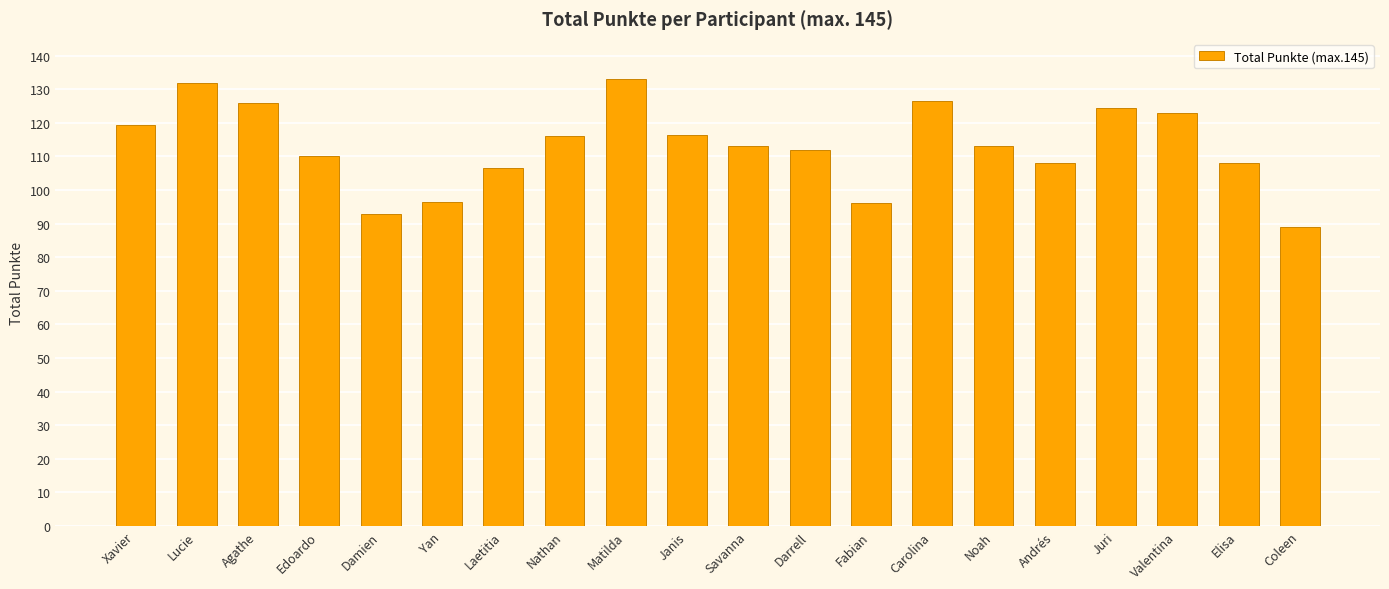

What is the label of the 18th bar from the right?

Agathe